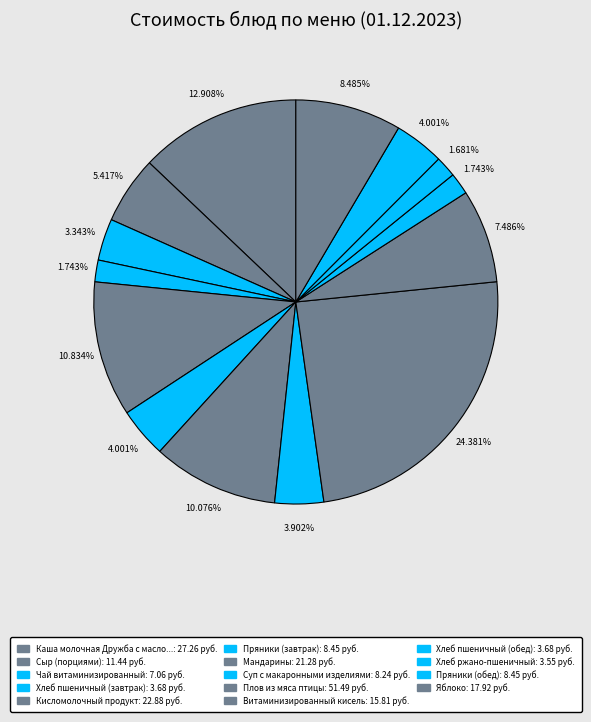

How many slices are in this pie chart?

14